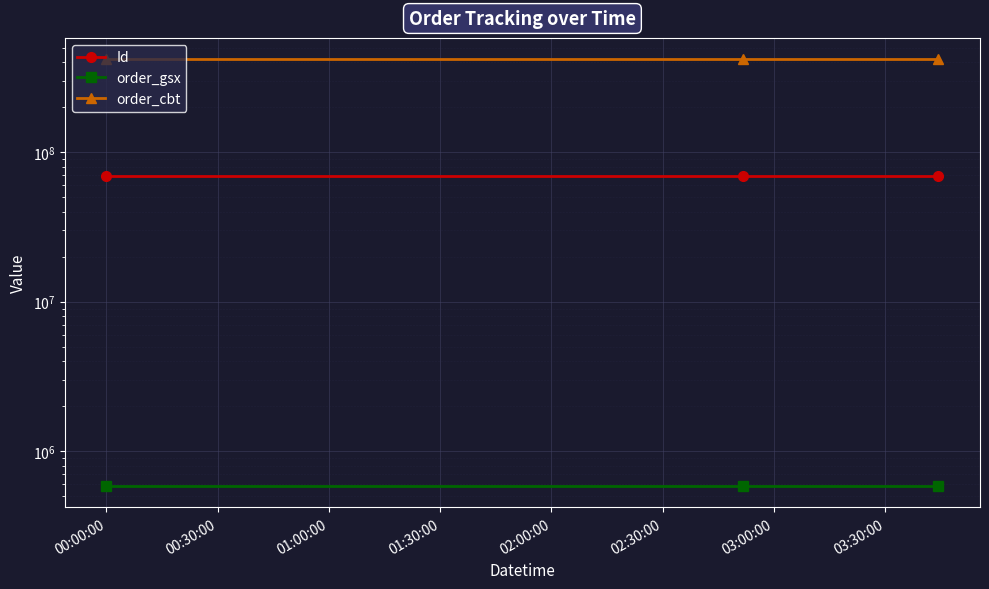

Is the value of order_cbt at 01:00:00 greater than the value of Id at 00:30:00?

Yes